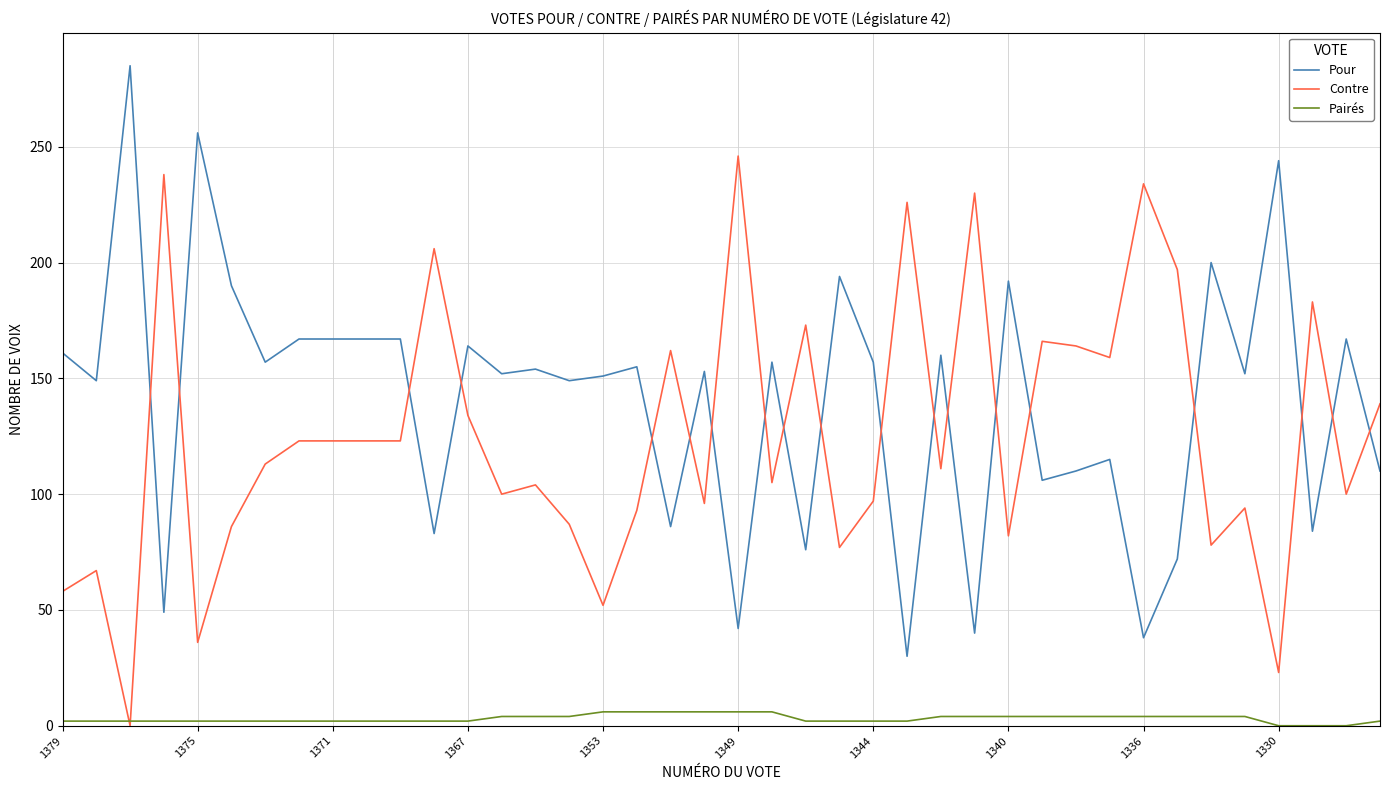

Which series has the widest spread of values?

Pour